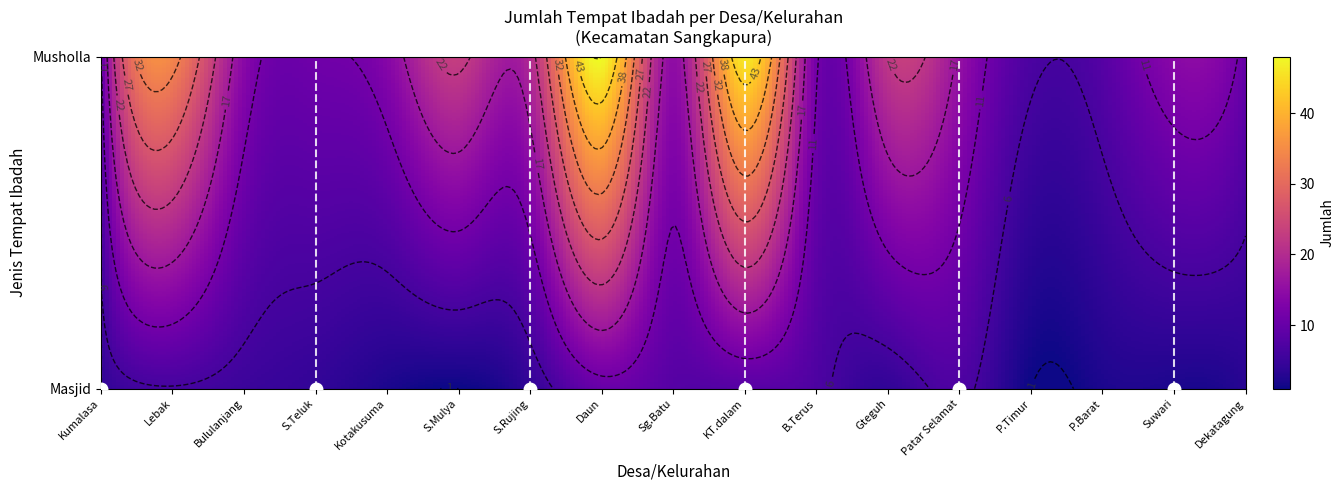

Between 1 and 0, which is larger?

1